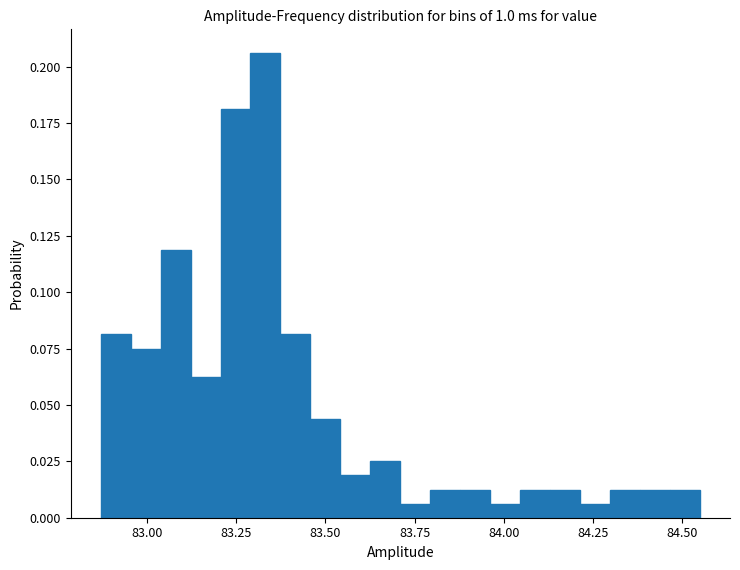

Read against the x-axis, roughly where is the centre of the tallest bar?

83.35